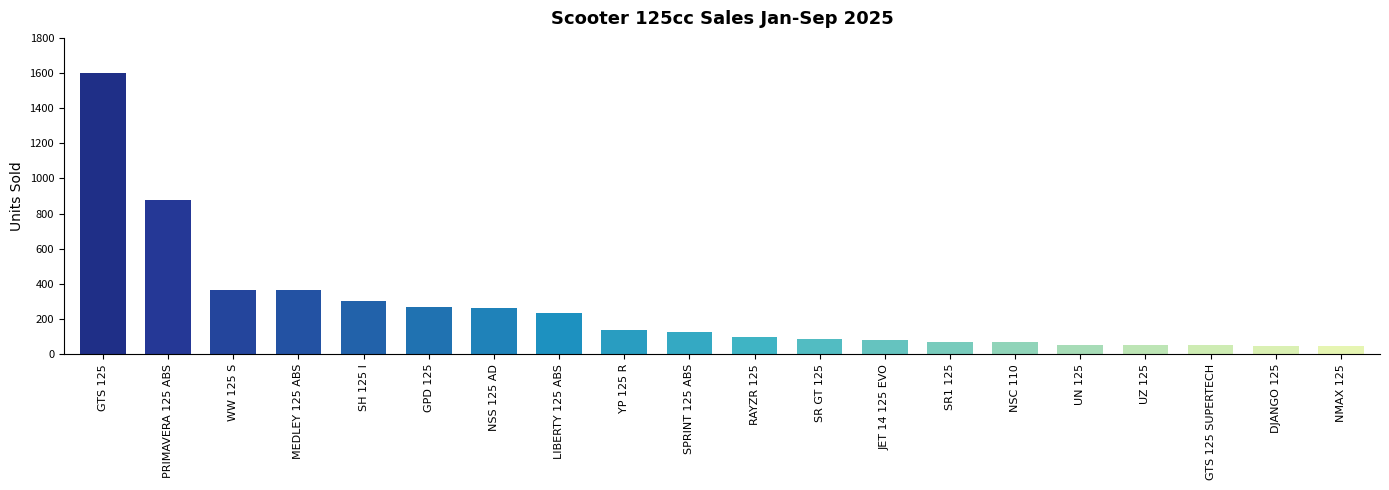

What is the value of the 10th bar from the left?

128